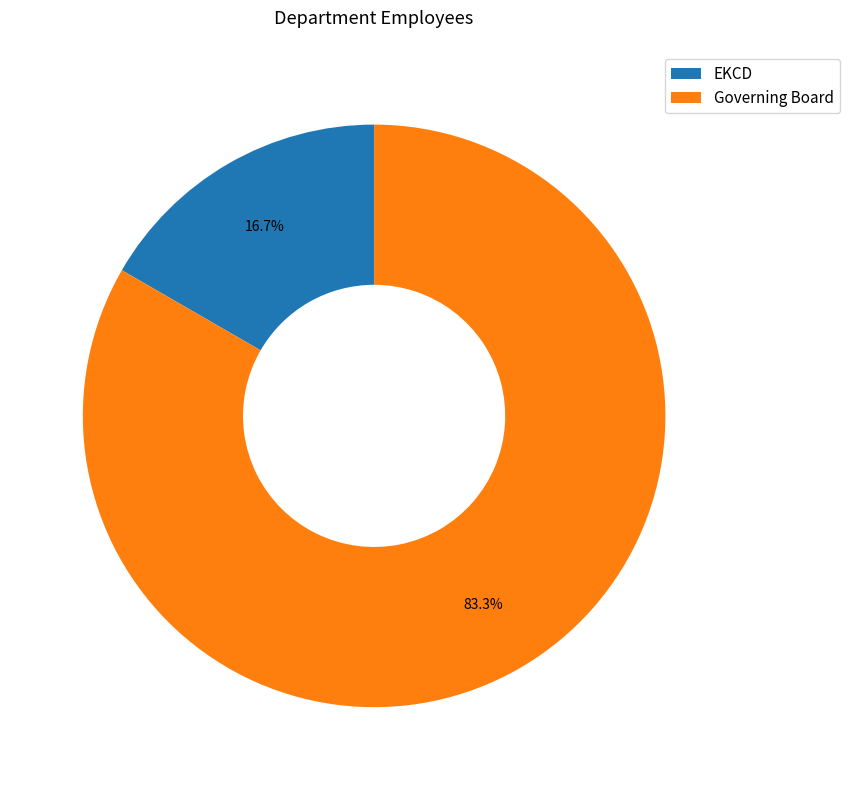

Is Governing Board the majority of the pie?

Yes